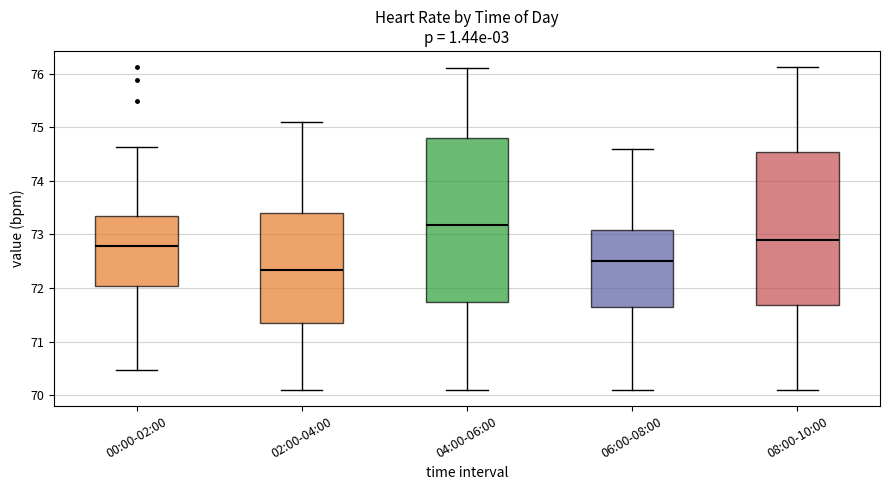

Which box has the highest median line?

04:00-06:00